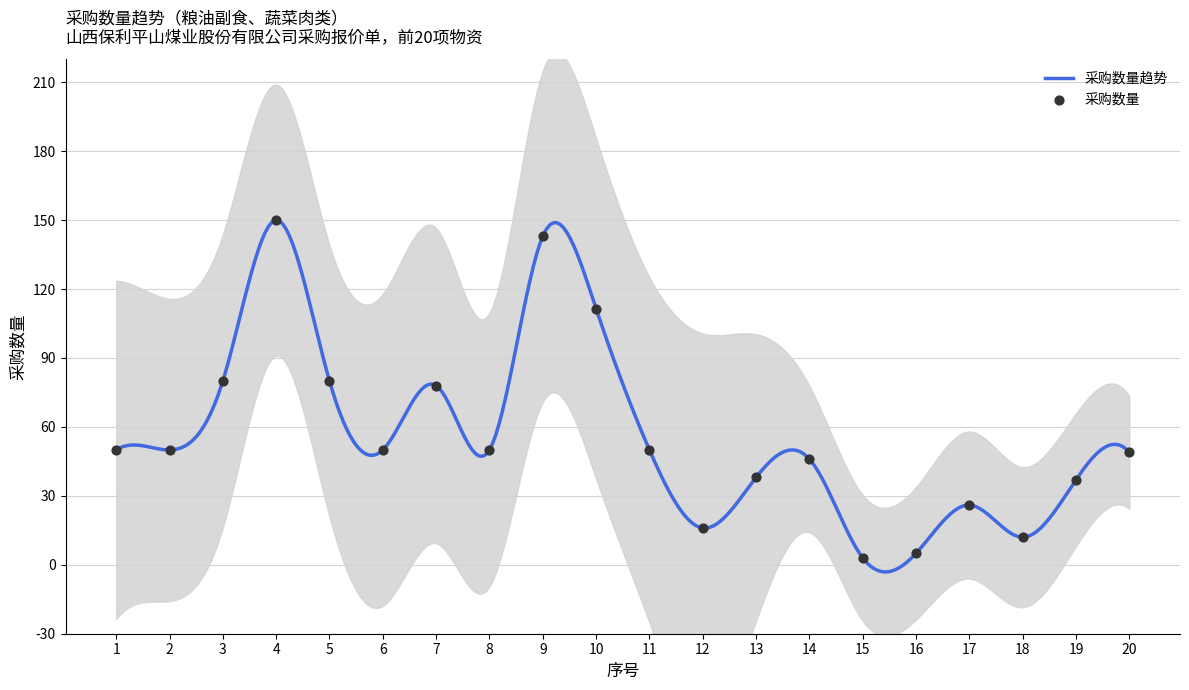

What is the change in value from 11 to 12?

-34.0